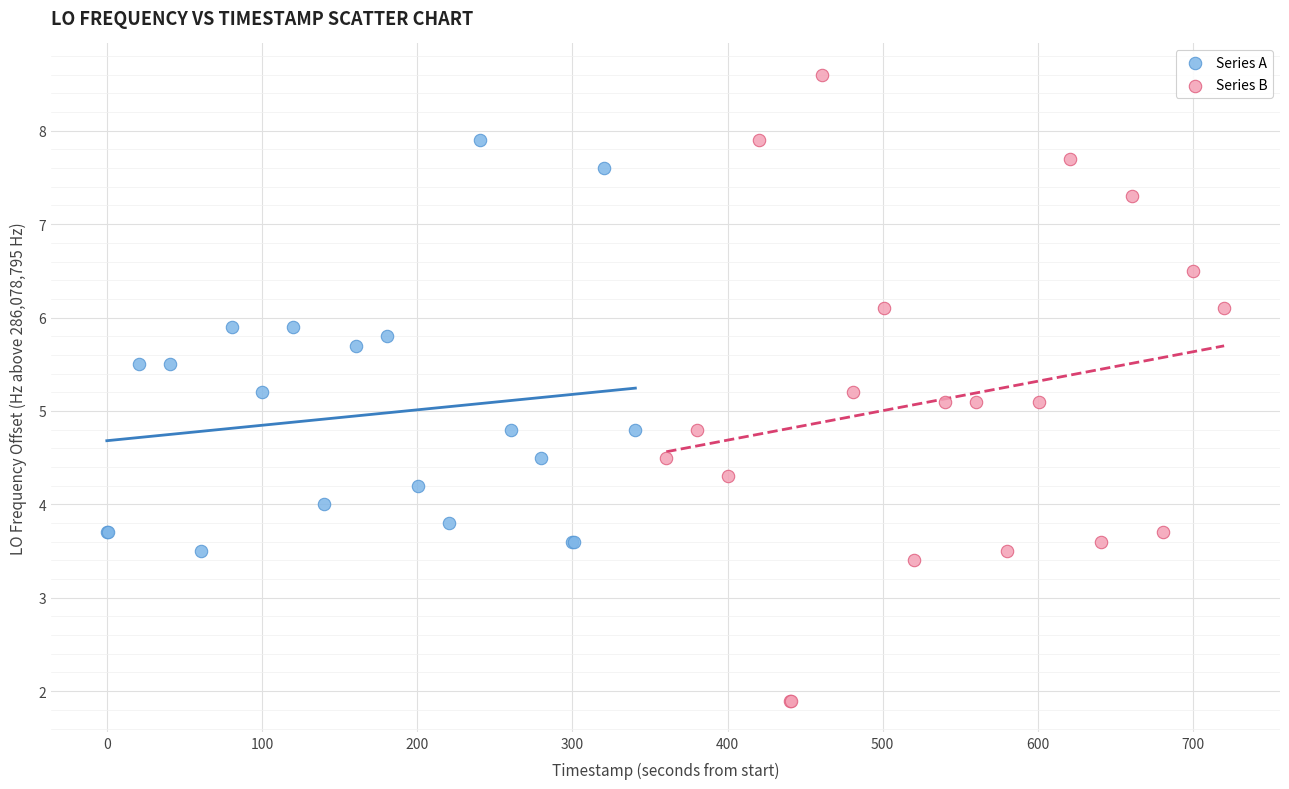

Which series has the widest spread of Y values?

Series B